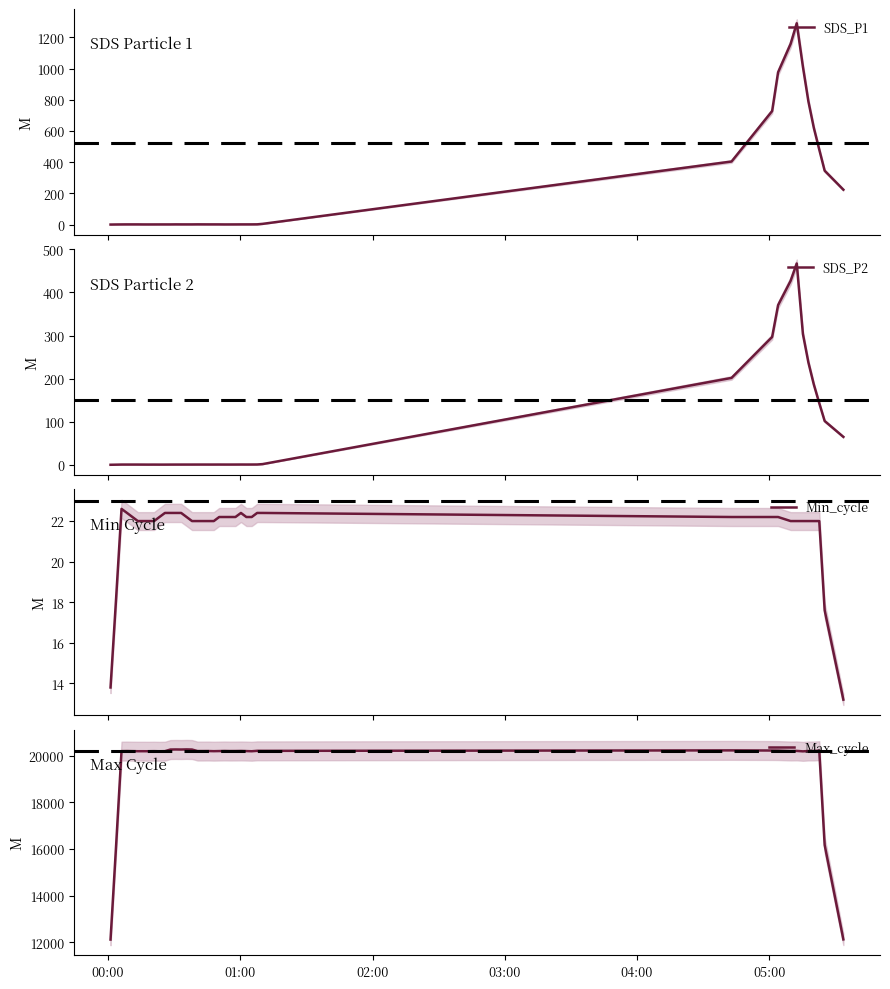

What is the difference between the maximum and minimum values in the SDS_P2 series?

466.2